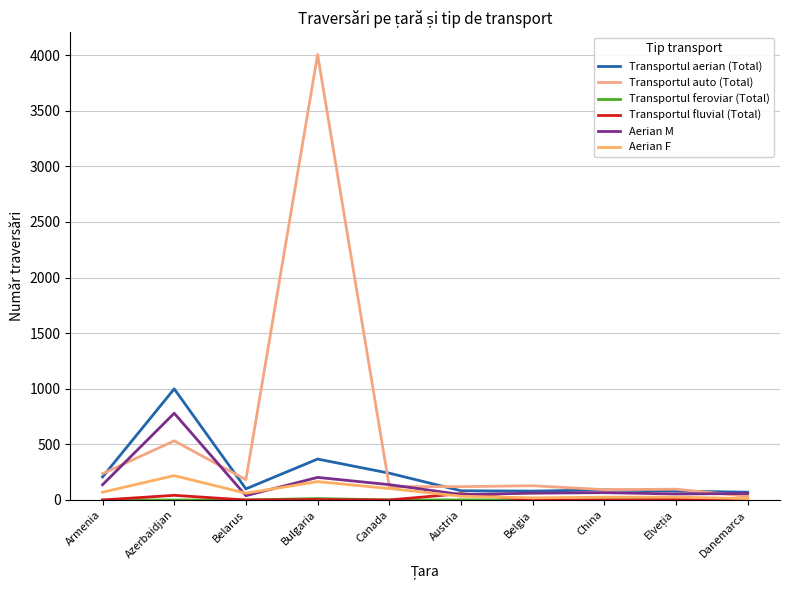

How many distinct data groups are displayed?

6